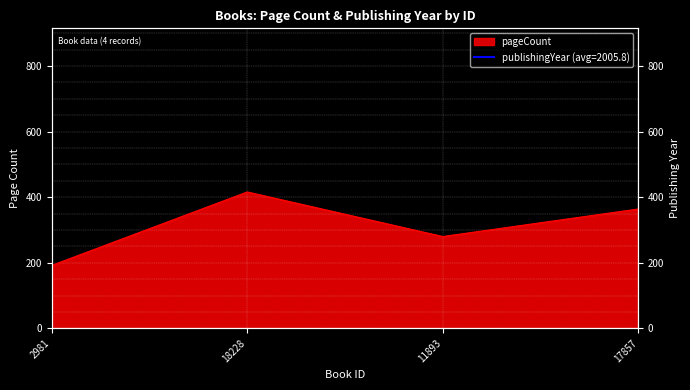

How many points are lower than both their immediate neighbors (excluding endpoints)?

1